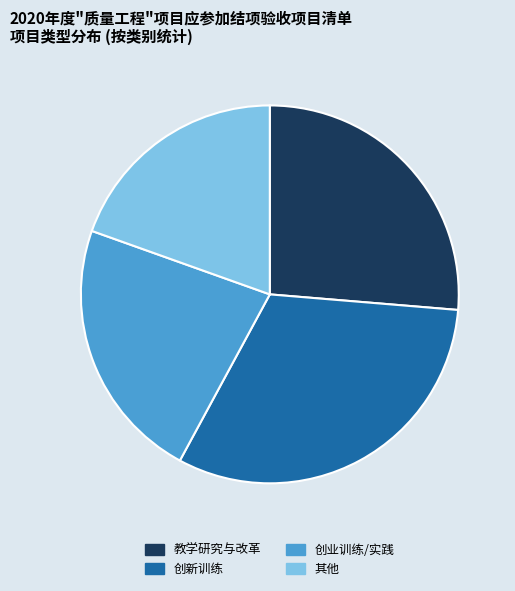

Is there a majority slice in this chart?

No